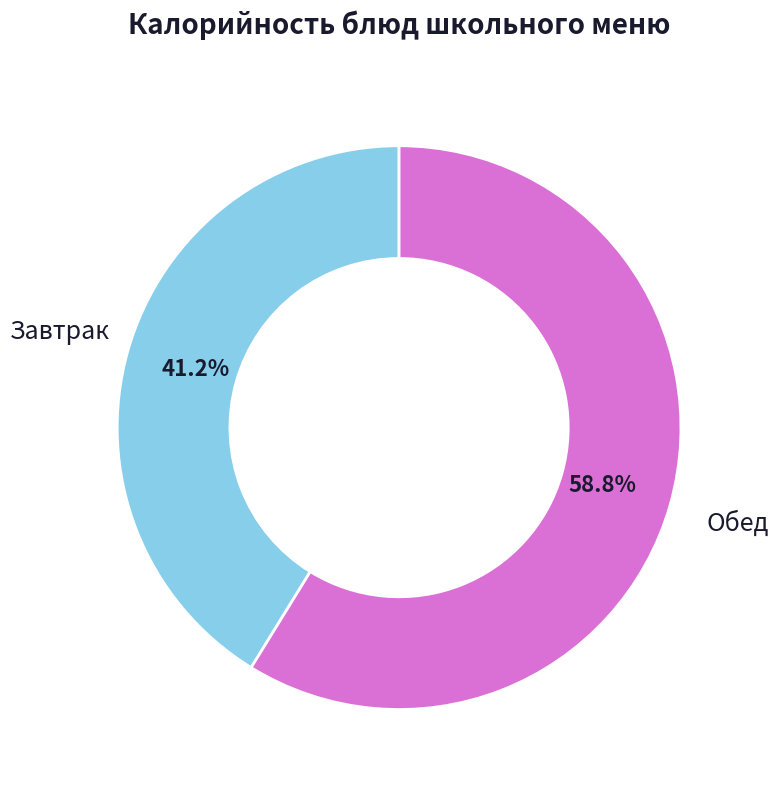

Is there any slice that represents more than half of the pie?

Yes